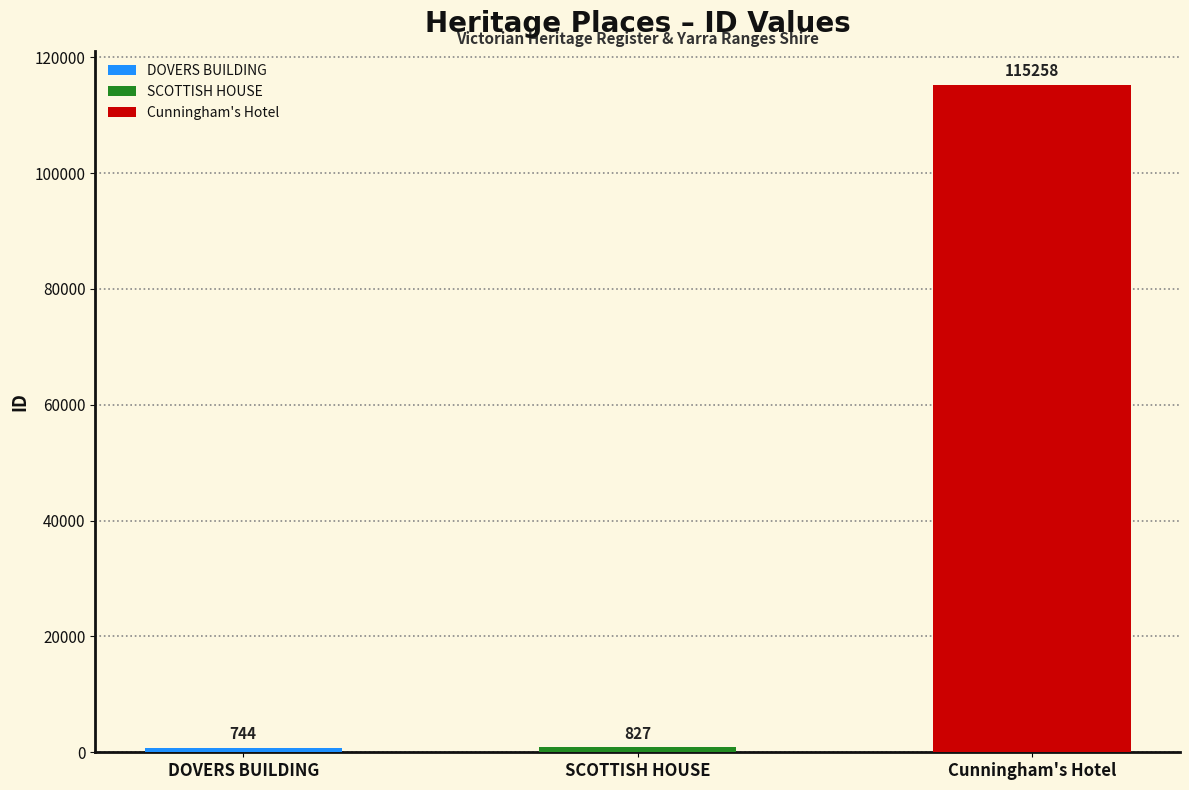

The value at Cunningham's Hotel is 115258. True or false?

True